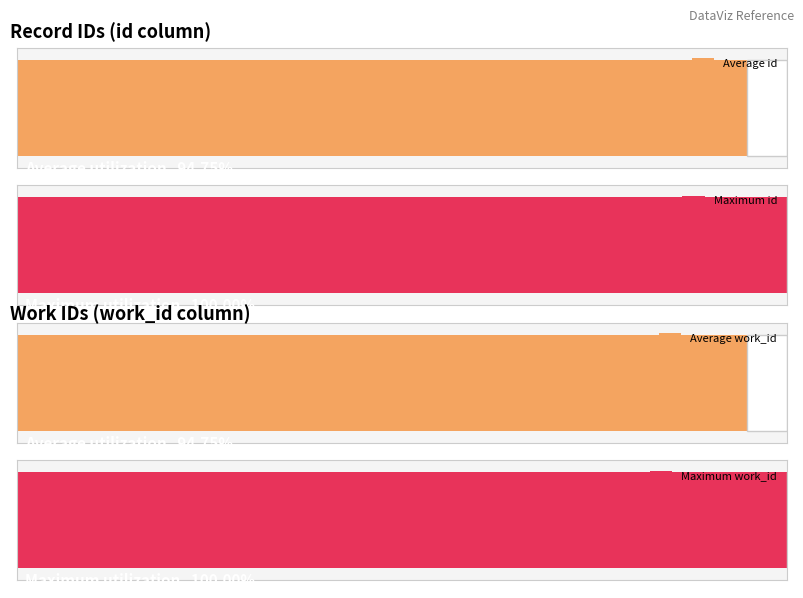

How many bars are there in each group?

2